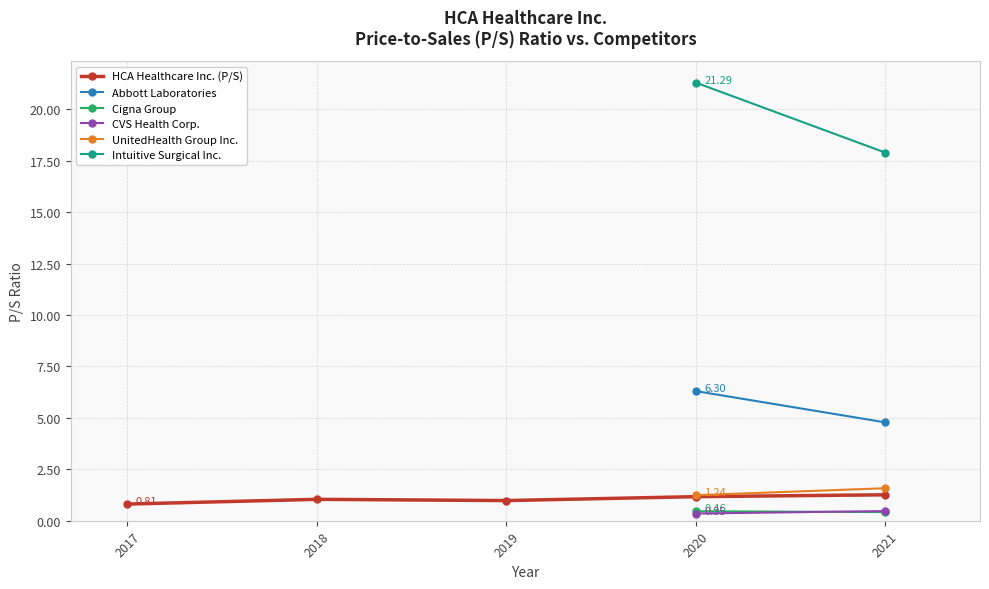

Rank the series by their maximum value, from lowest to highest.

Cigna Group, CVS Health Corp., HCA Healthcare Inc. (P/S), UnitedHealth Group Inc., Abbott Laboratories, Intuitive Surgical Inc.